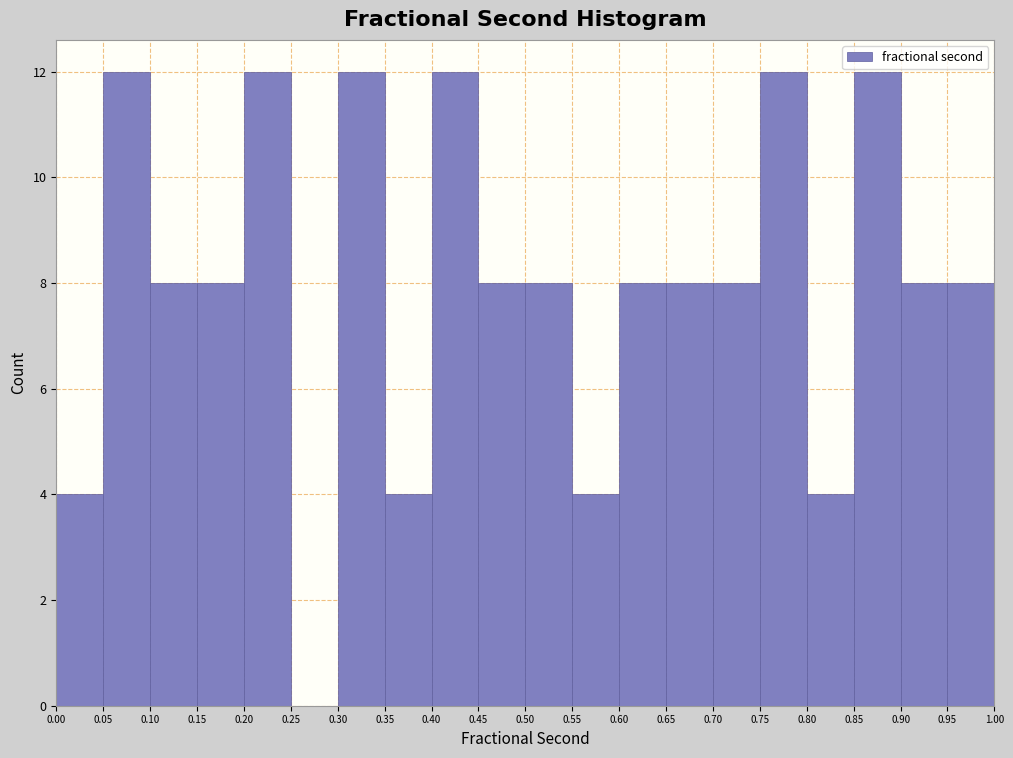

What is the height of the bar covering 0.45 to 0.50 on the x-axis? The values are not printed on the chart, so give them approximately, as read against the axis.

8